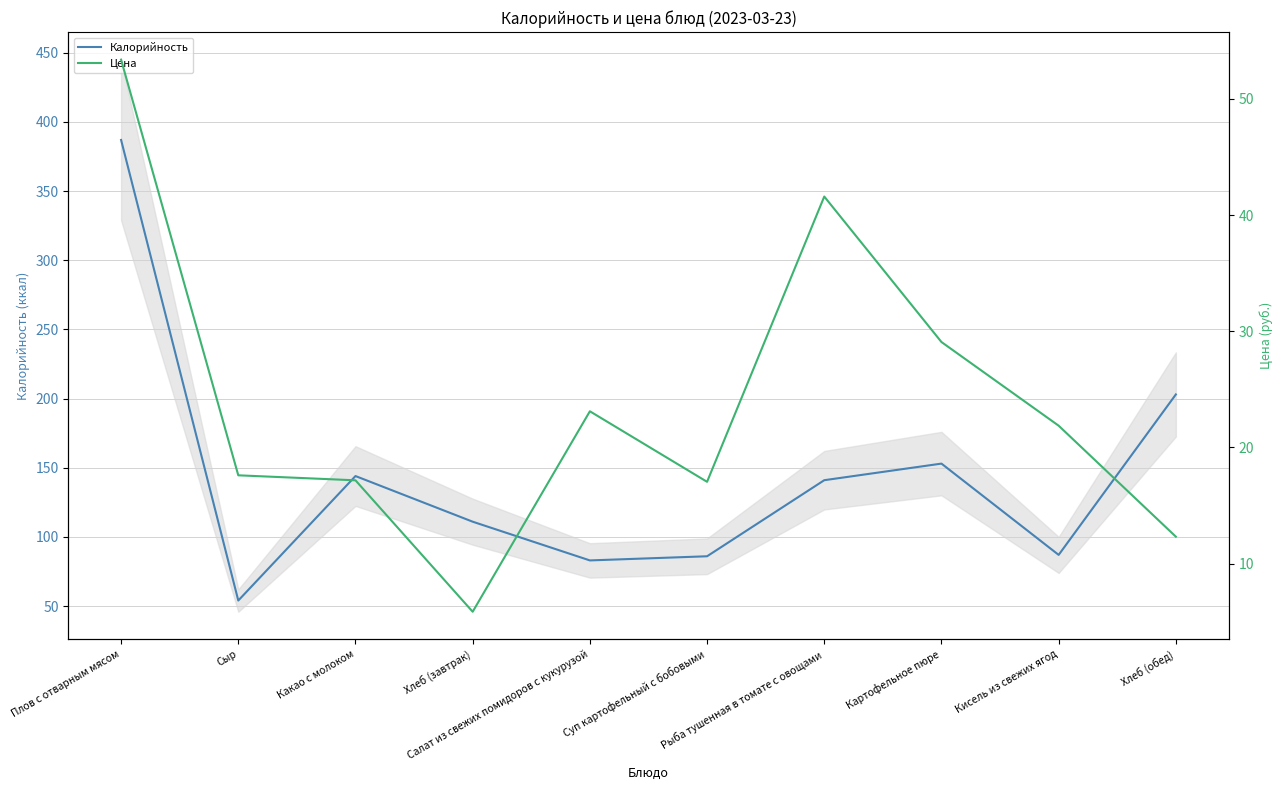

At how many categories does at least one series exceed 38?

10